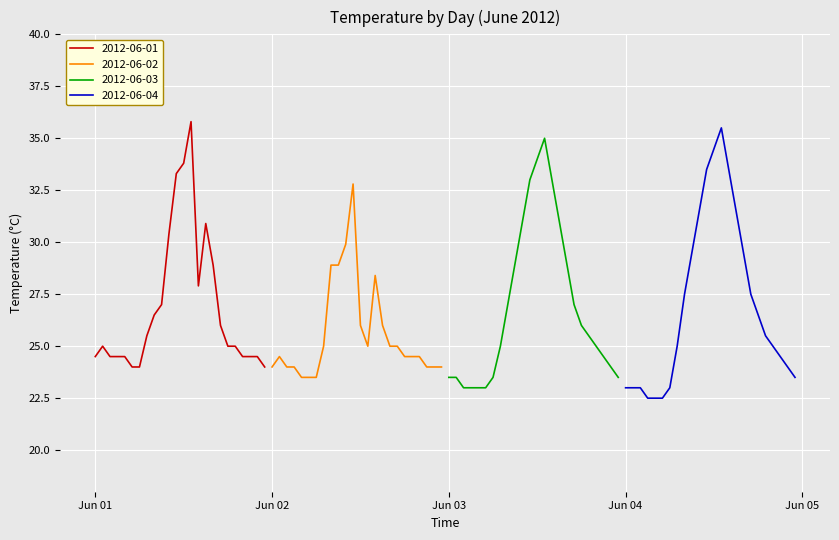

Which series has the largest total across all categories?

2012-06-04